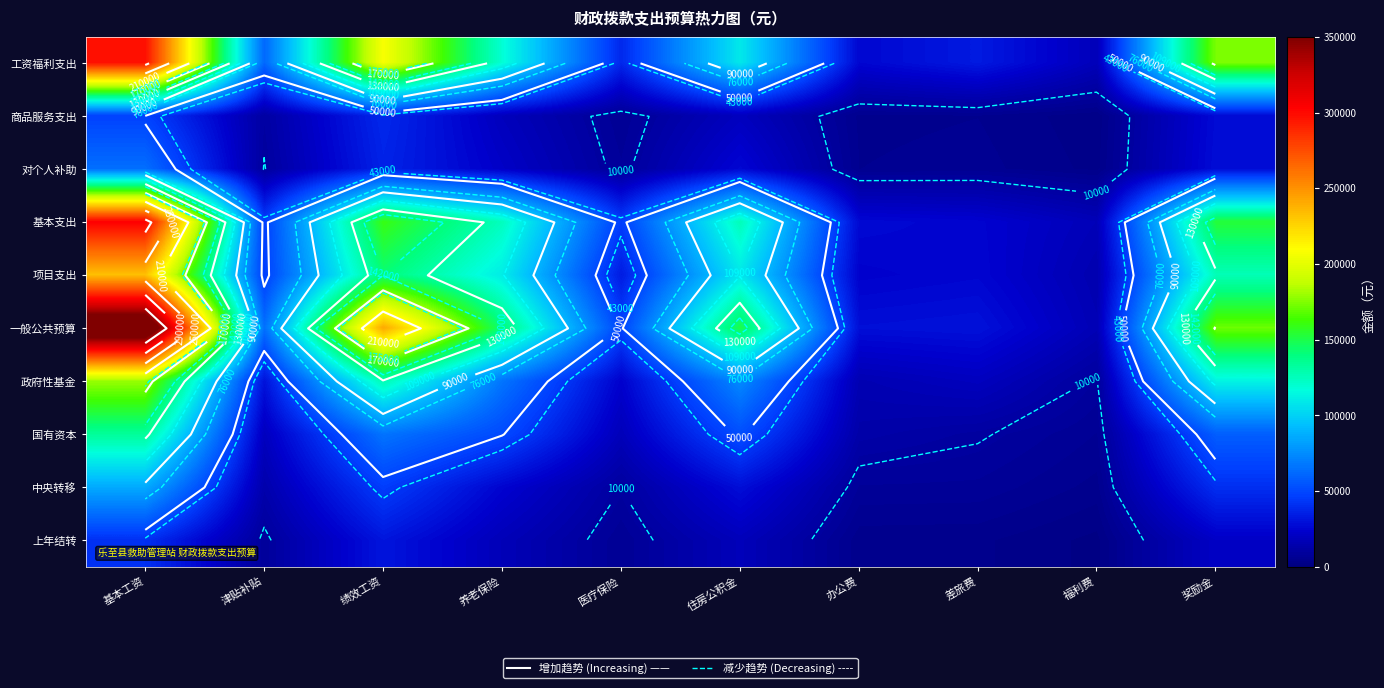

What is the total value across all series at 差旅费?

167775.3